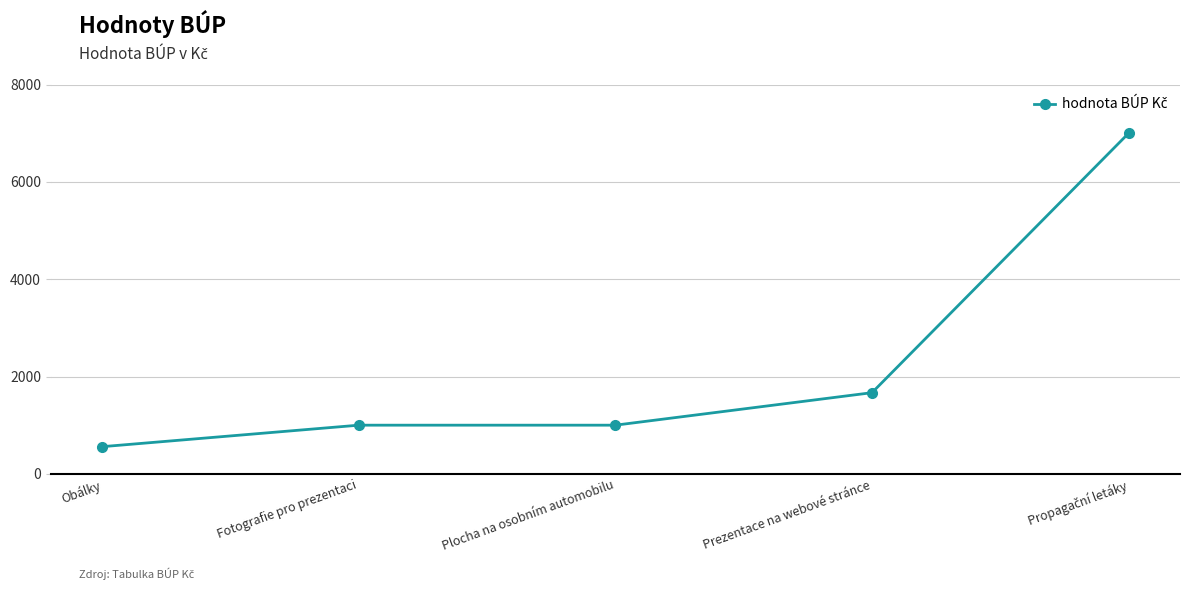

Is this an area chart (filled region under the line)?

No